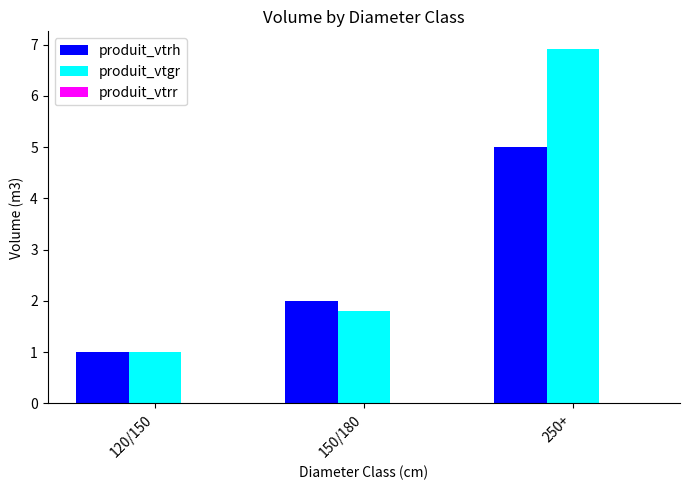

What is the total value across all series at 150/180?

3.8